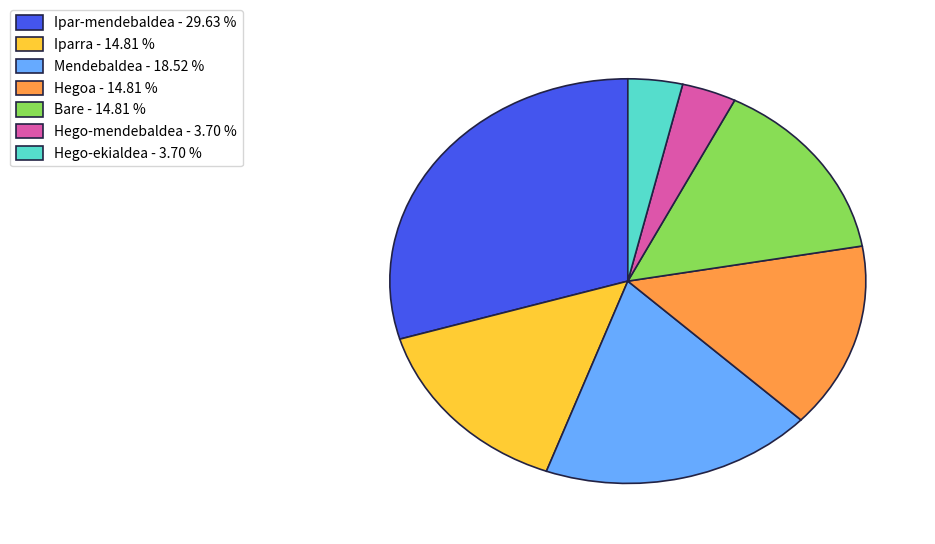

Is there a majority slice in this chart?

No